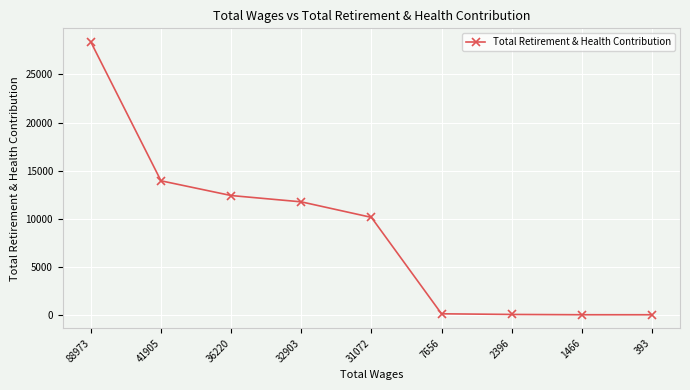

The chart shows a value of 99 at 7656. True or false?

True